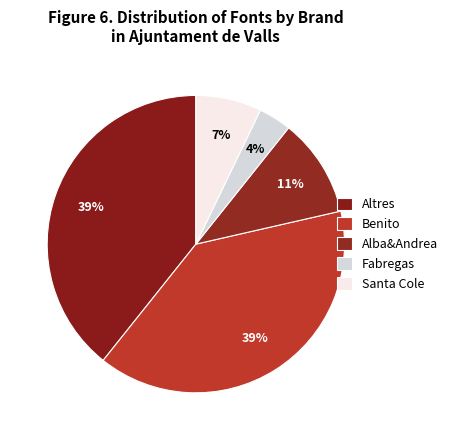

What is the smallest slice in the pie chart?

Fabregas